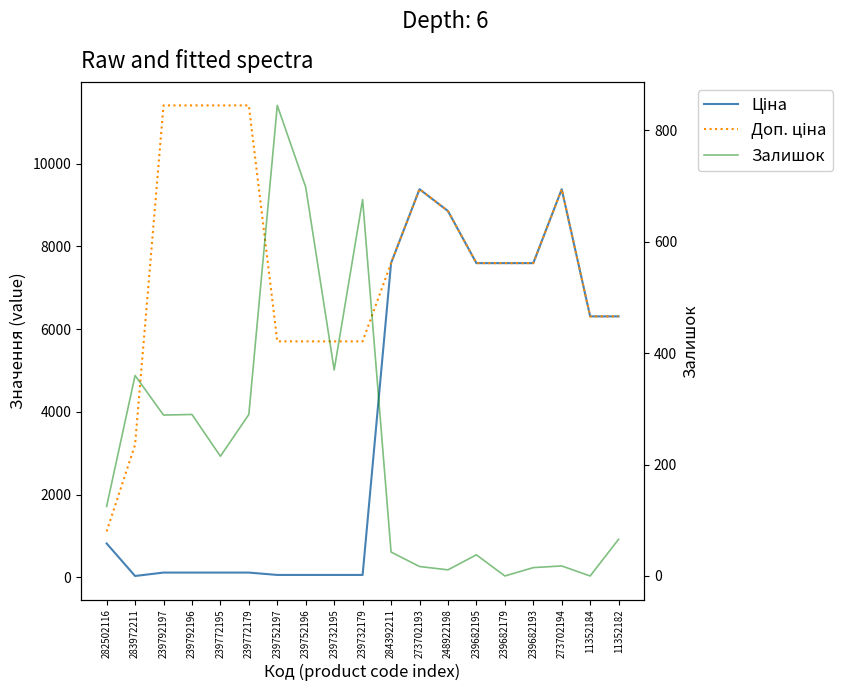

Where is the first local maximum for Залишок?

283972211